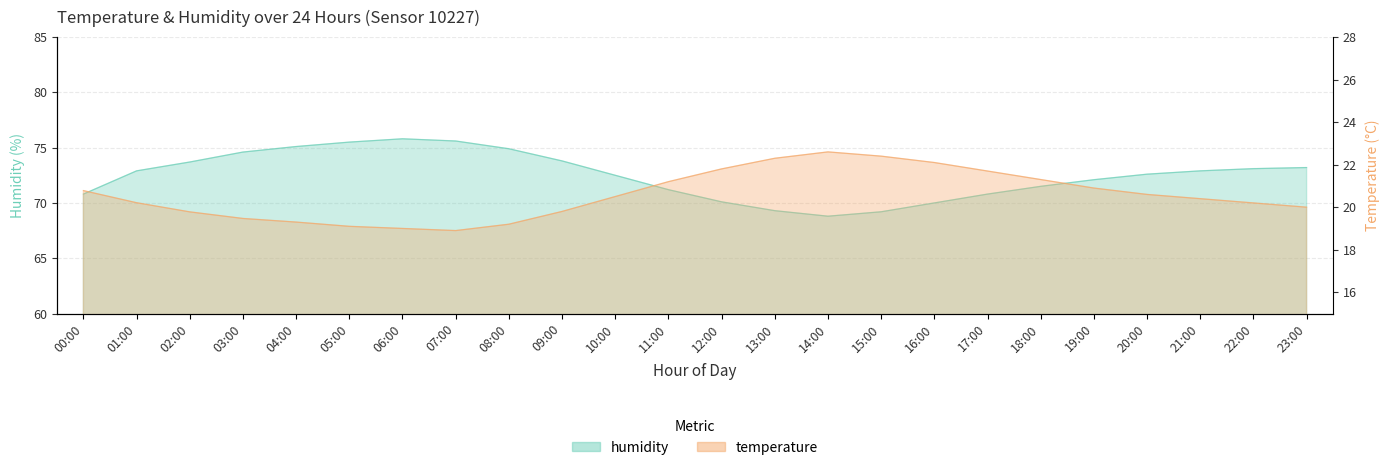

What is the sum of all humidity values?

1740.0